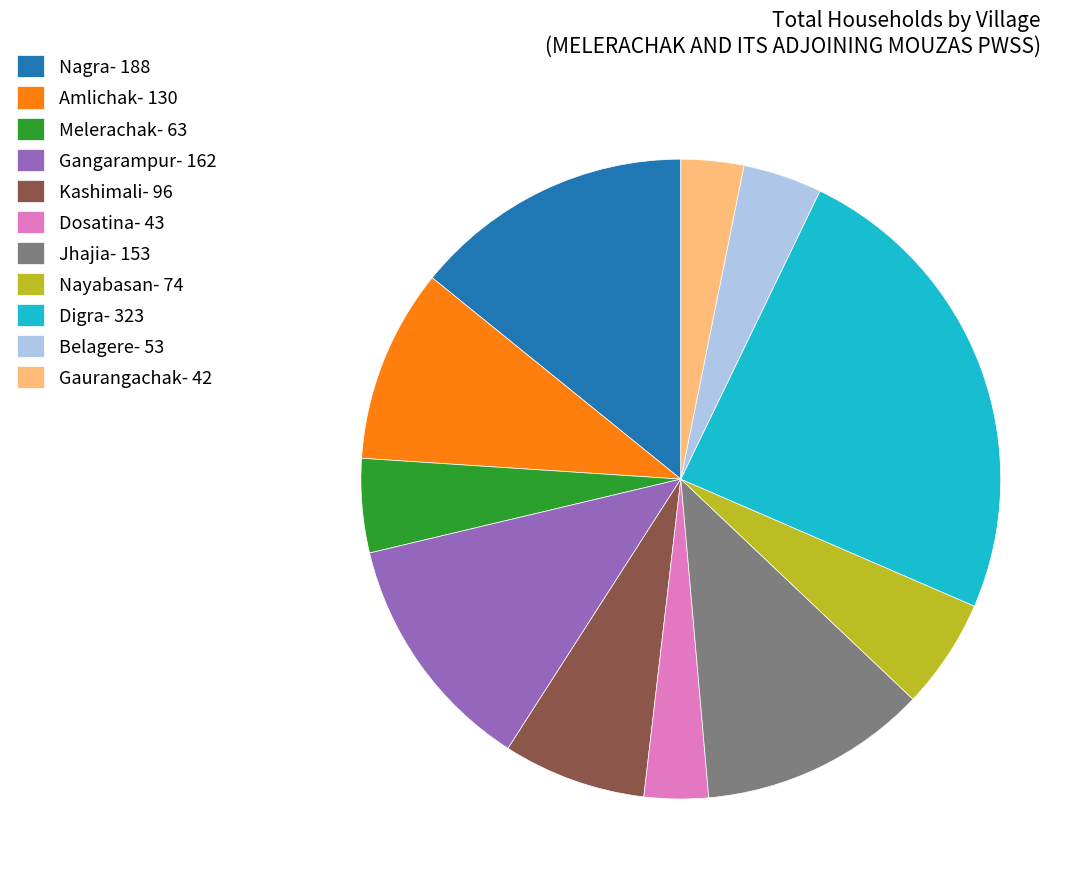

Does Gangarampur- 162 account for over 50% of the chart?

No